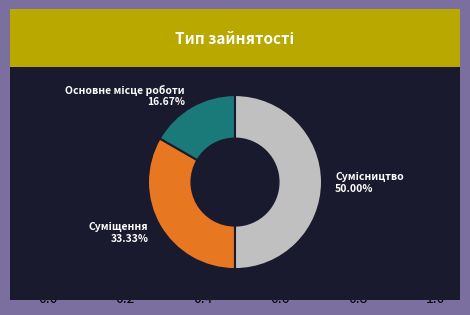

Is the sum of Суміщення and Основне місце роботи greater than half?

No